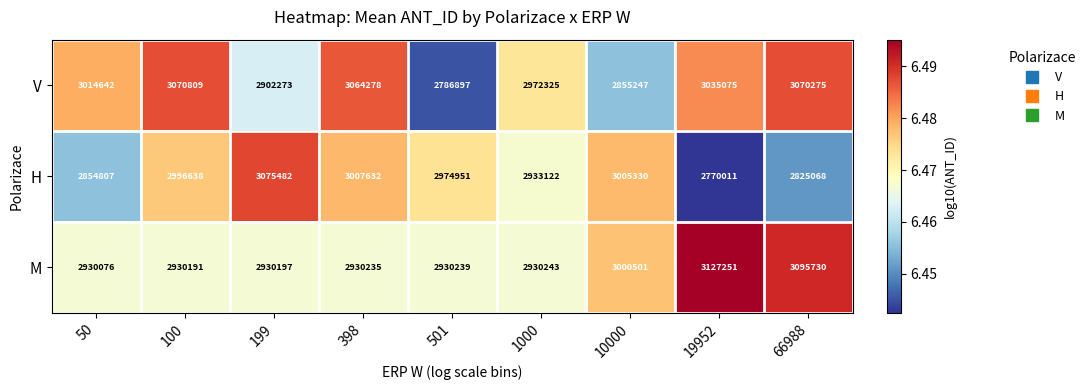

At which category is the sum across all series the highest?

398